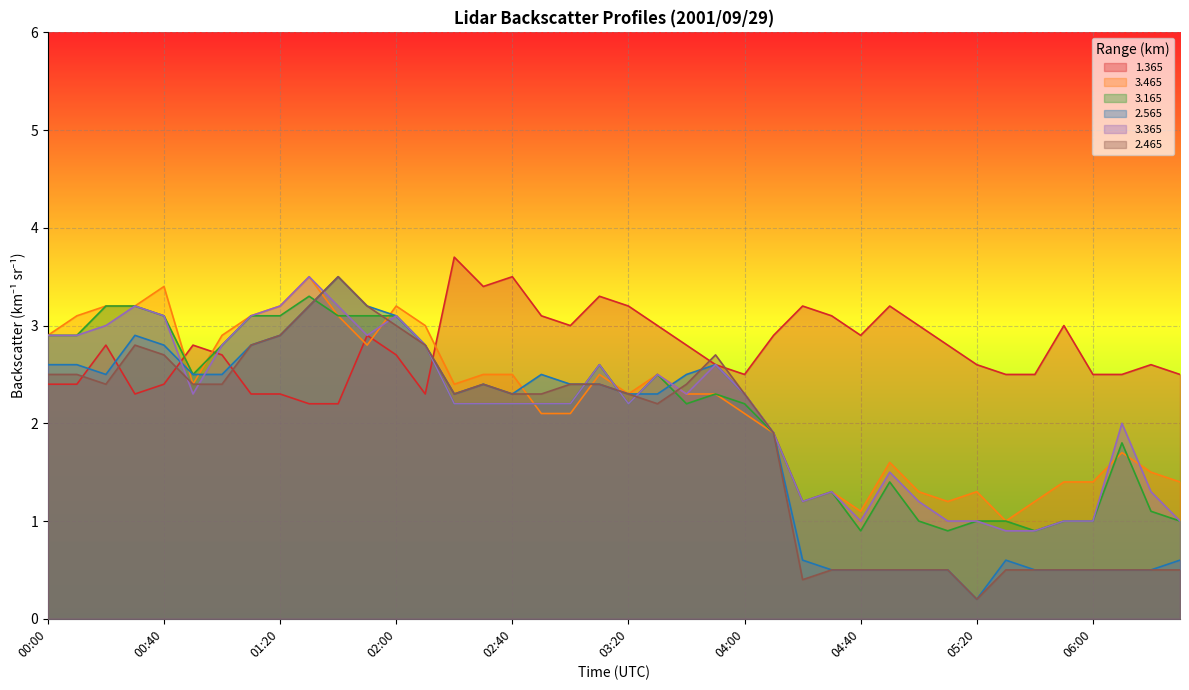

How many times do 2.465 and 3.465 cross each other?

5